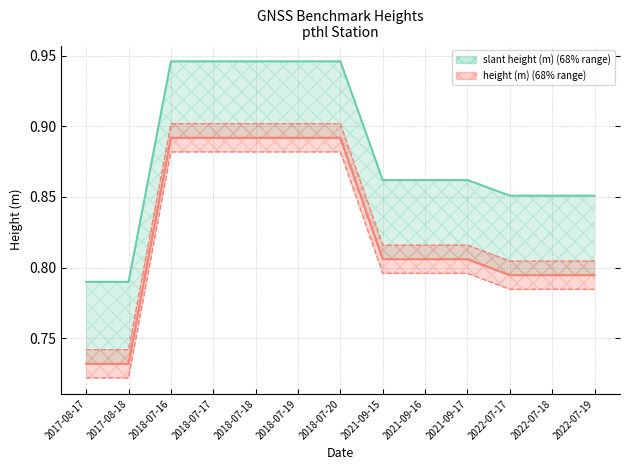

True or false: slant height (m) and height (m) intersect in this chart.

False